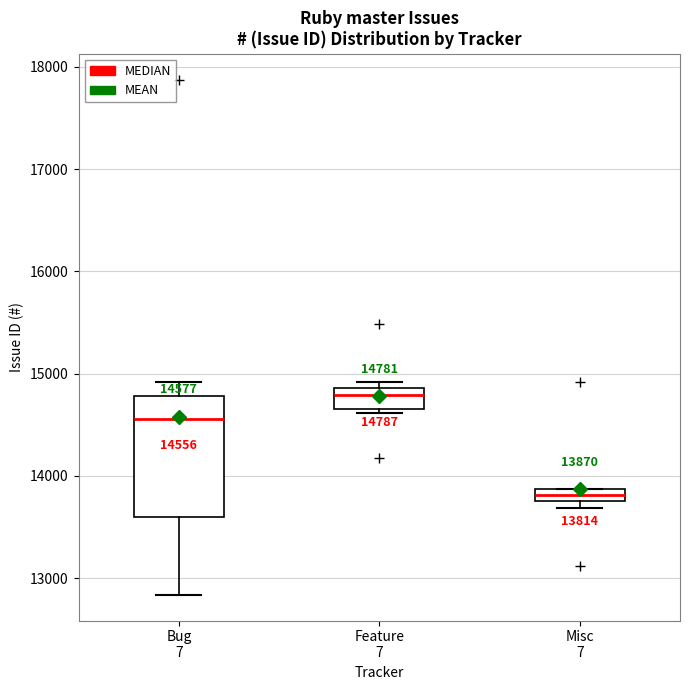

Which box has the highest median line?

Feature 7